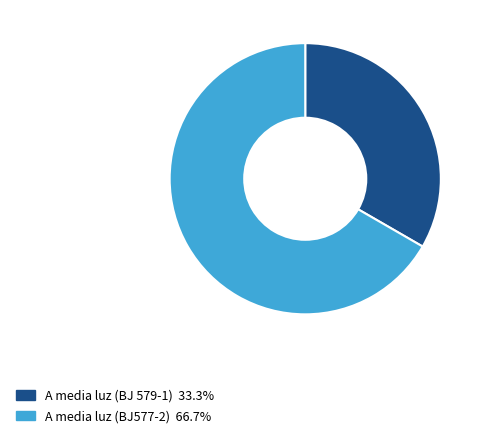

Which category has the smallest portion of the pie?

A media luz (BJ 579-1)